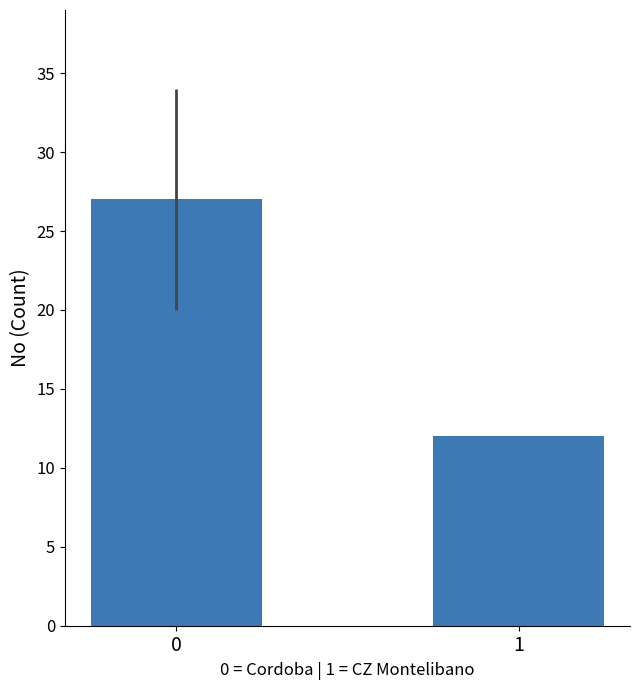

What is the change in value from 0 to 1?

-15